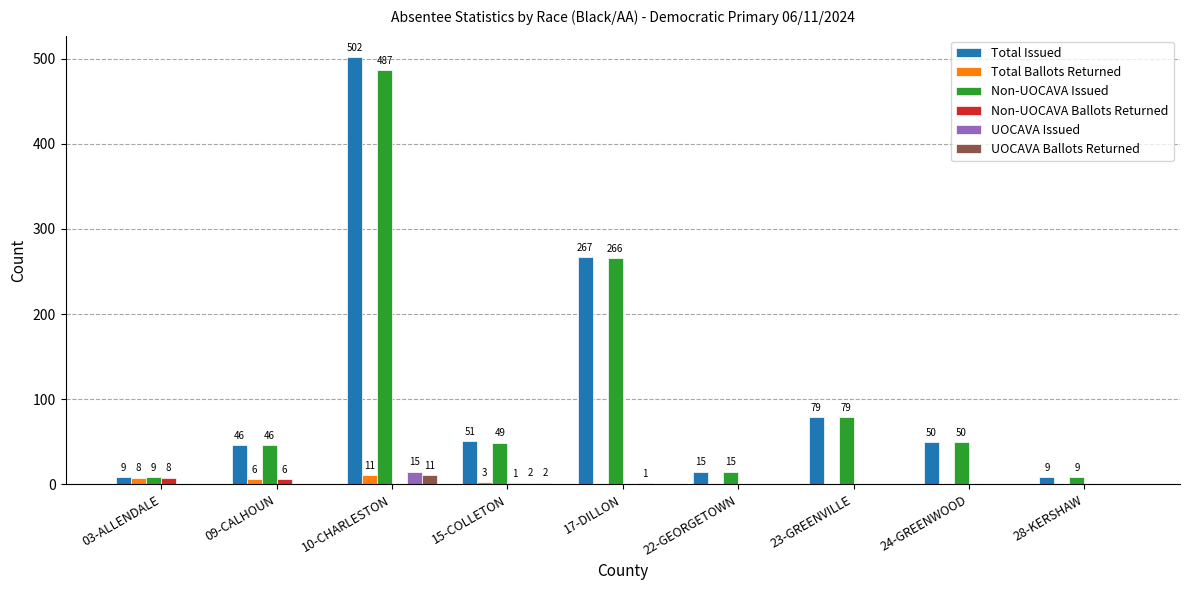

What is the total value across all series at 09-CALHOUN?

104